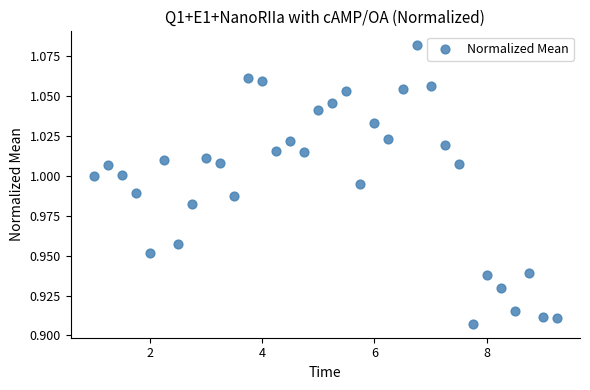

What is the range of X values (max minus min)?

8.2